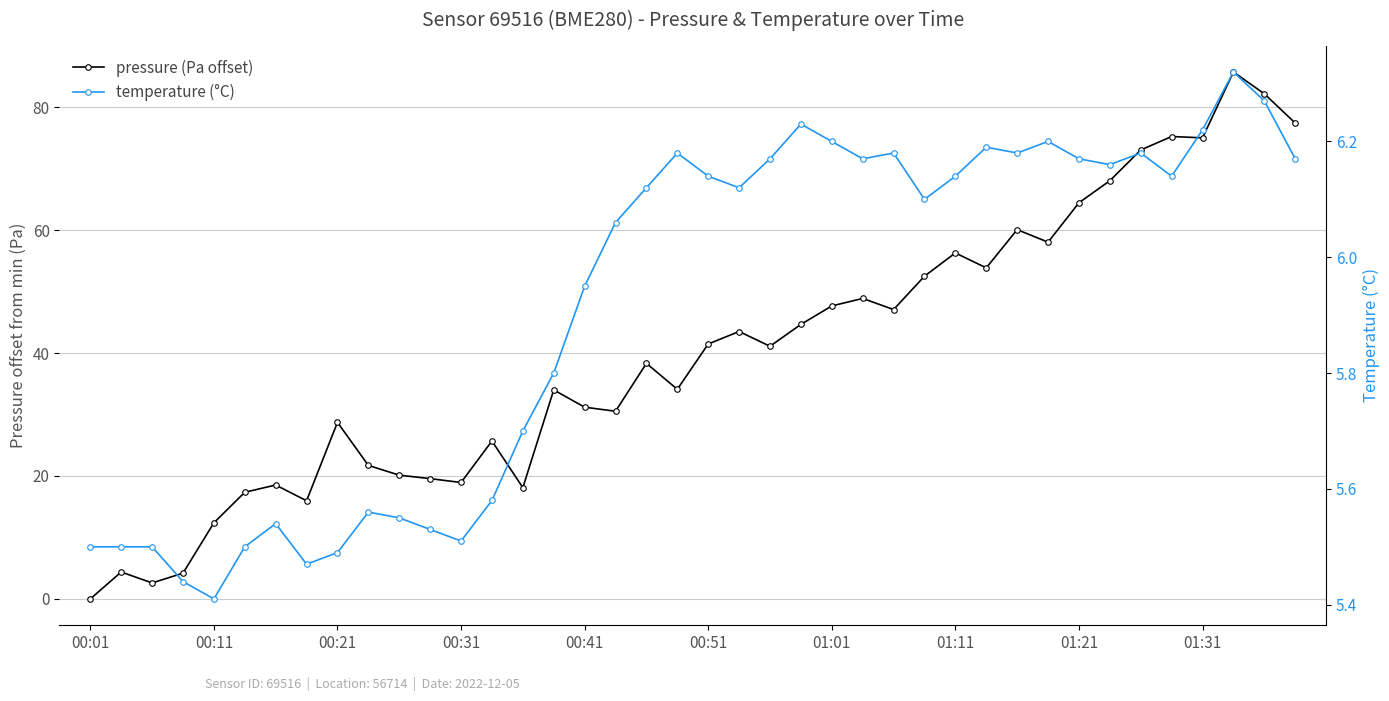

How many values in pressure (Pa offset) are above zero?

39